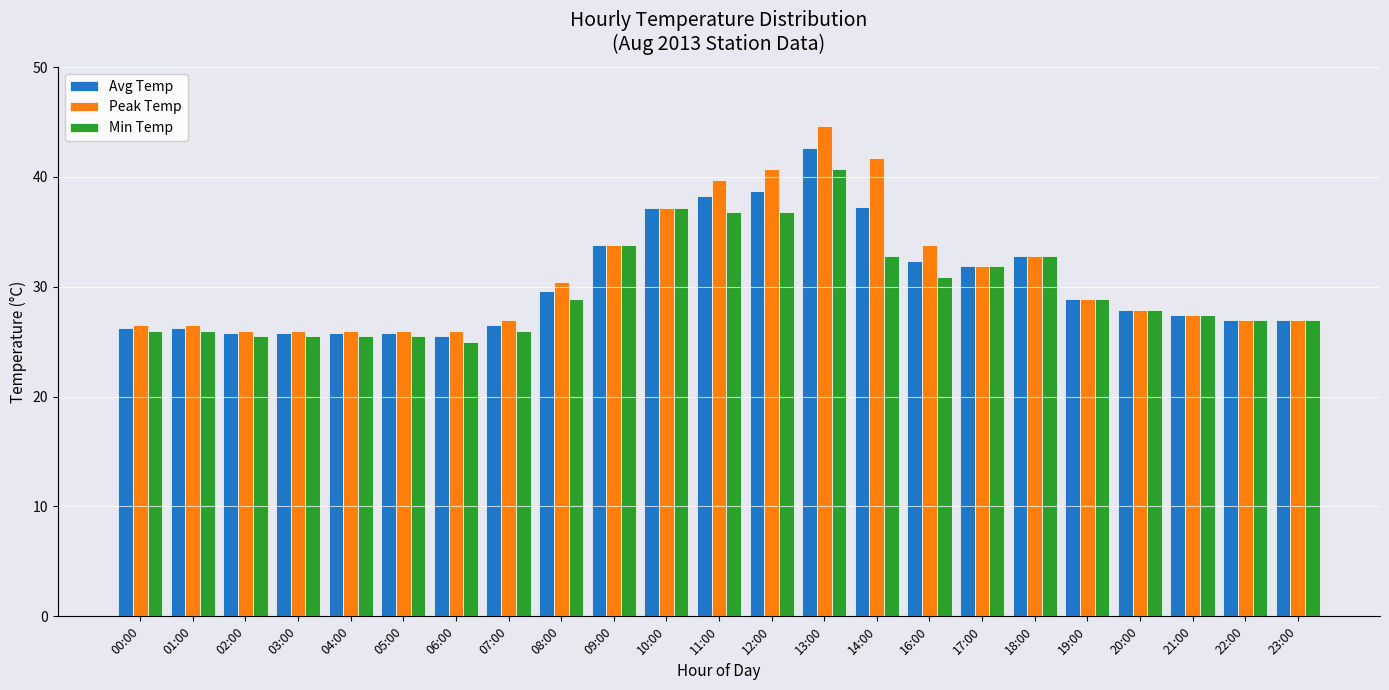

What is the average value of the Avg Temp series?

30.4